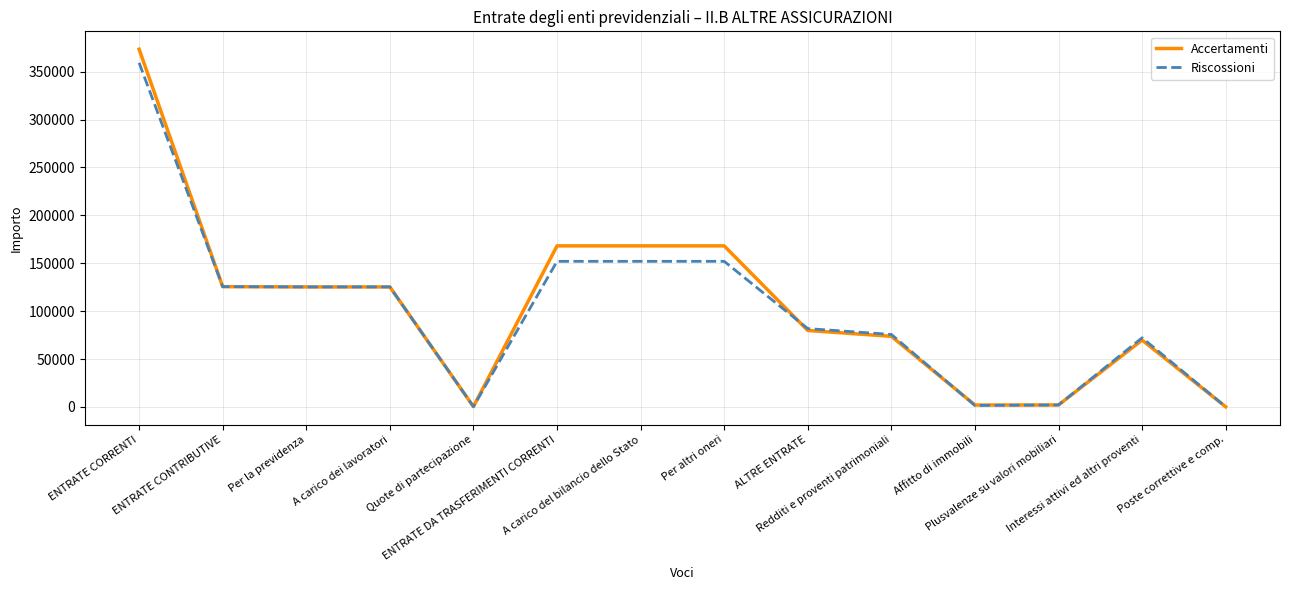

What is the difference between the maximum and minimum values in the Accertamenti series?

373352